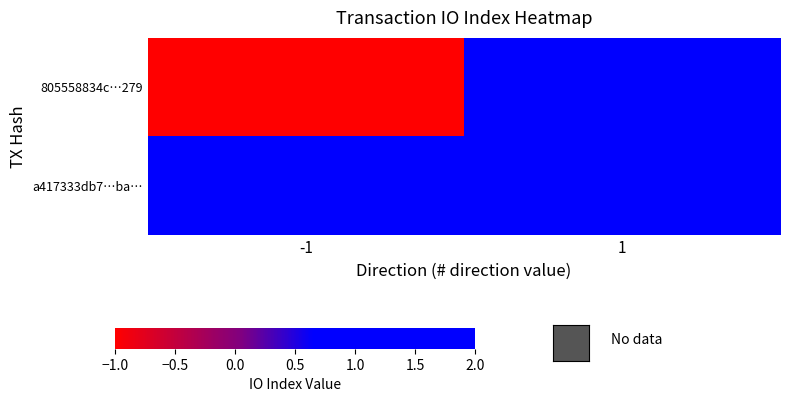

Between -1 and 1, which series saw the biggest shift?

805558834c…279